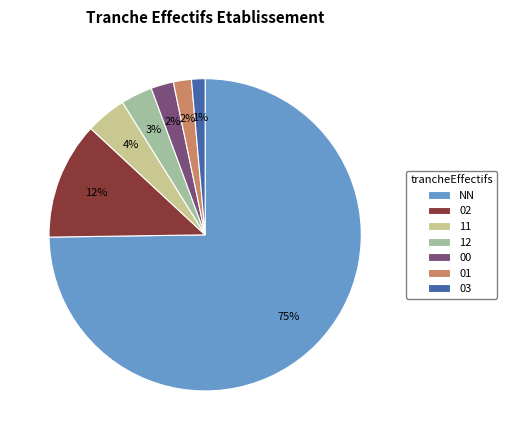

Is the sum of 02 and 11 greater than half?

No